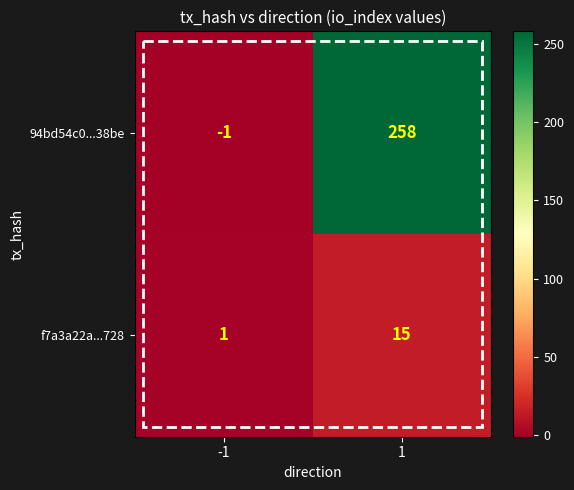

Rank the series at -1 from lowest to highest value.

94bd54c0...38be, f7a3a22a...728